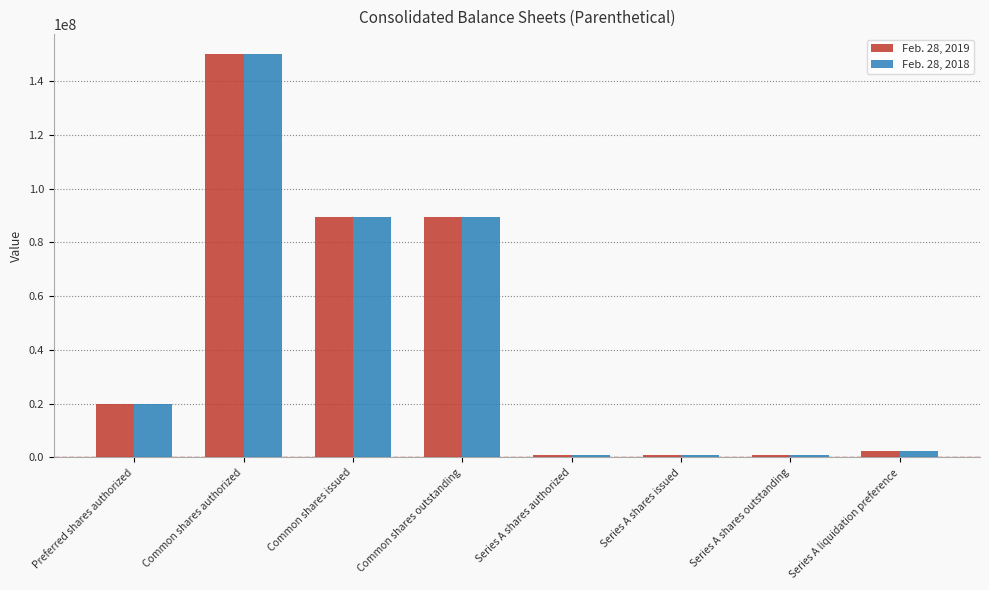

Which category has the highest value in the Feb. 28, 2018 series?

Common shares authorized